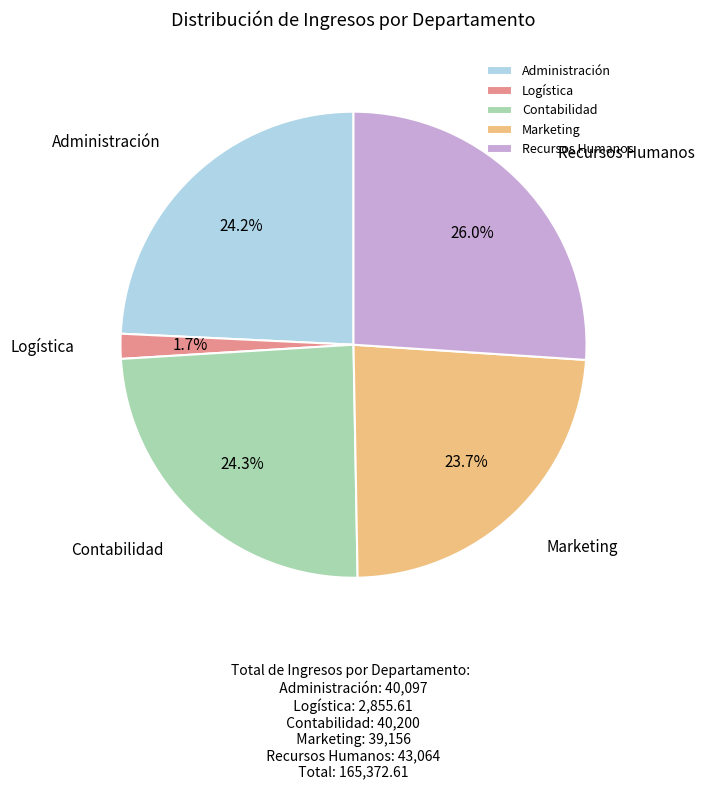

What is the smallest slice in the pie chart?

Logística